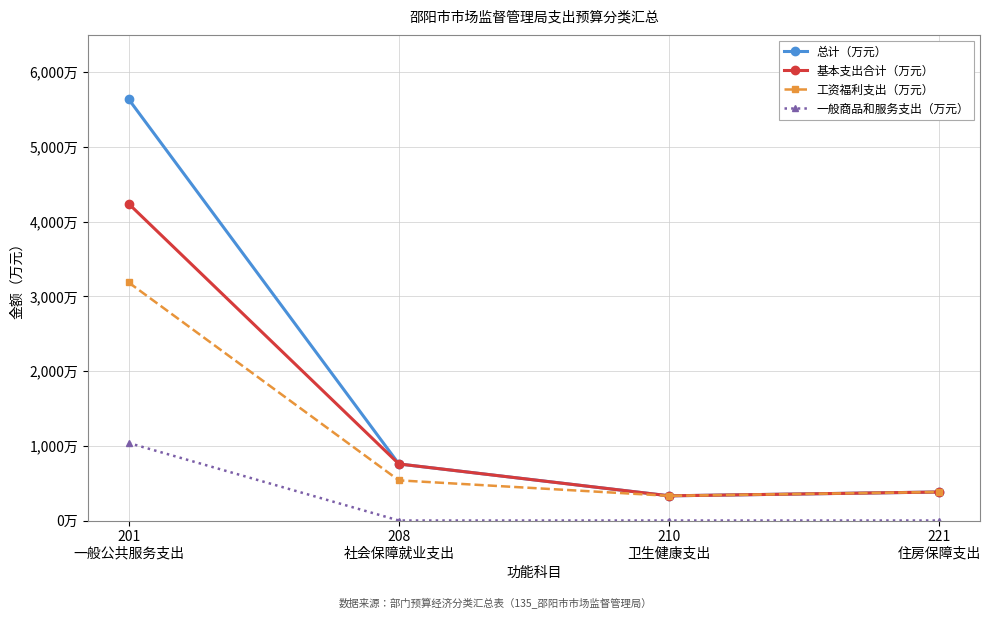

At which category is the sum across all series the highest?

201
一般公共服务支出